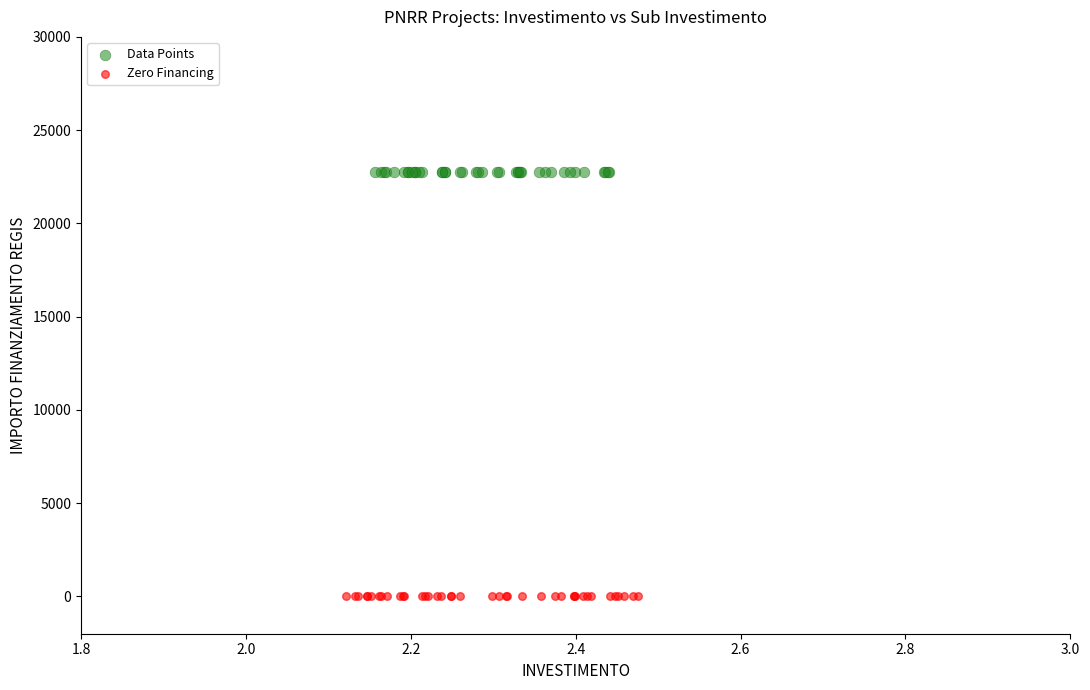

Which series contains the lowest Y value?

Zero Financing